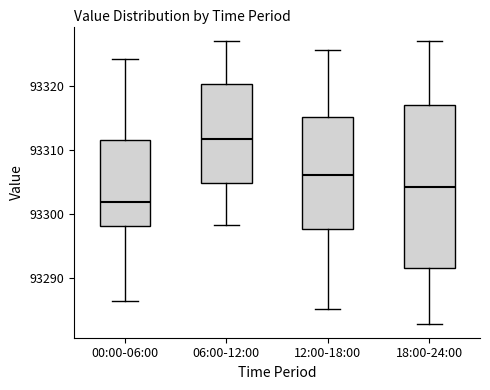

Which box has the lowest median line?

00:00-06:00